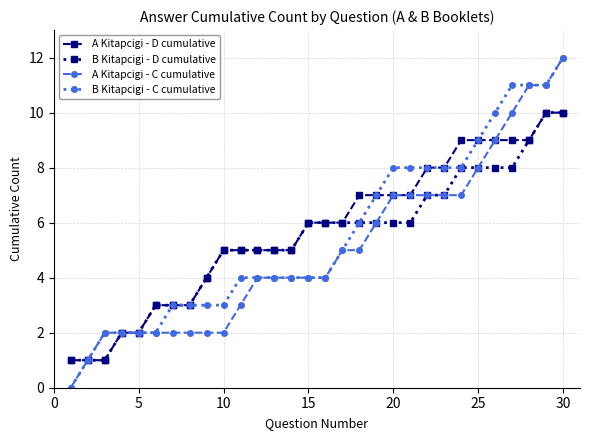

What is the greatest value displayed?

12